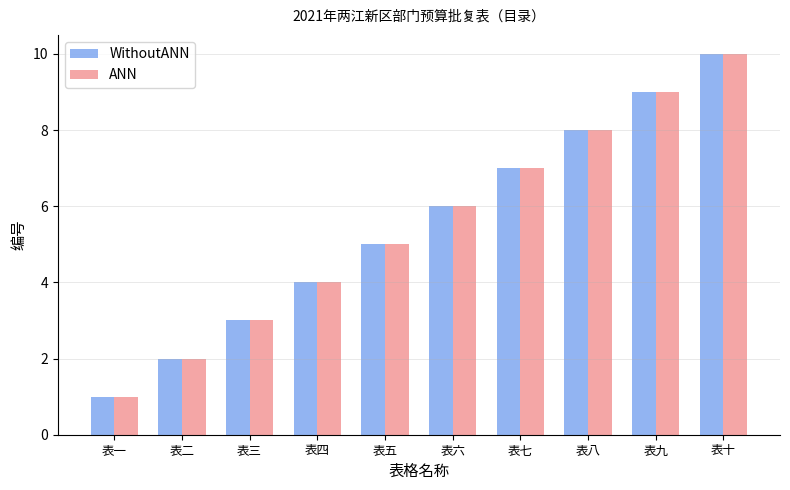

How many data points does each series have?

10